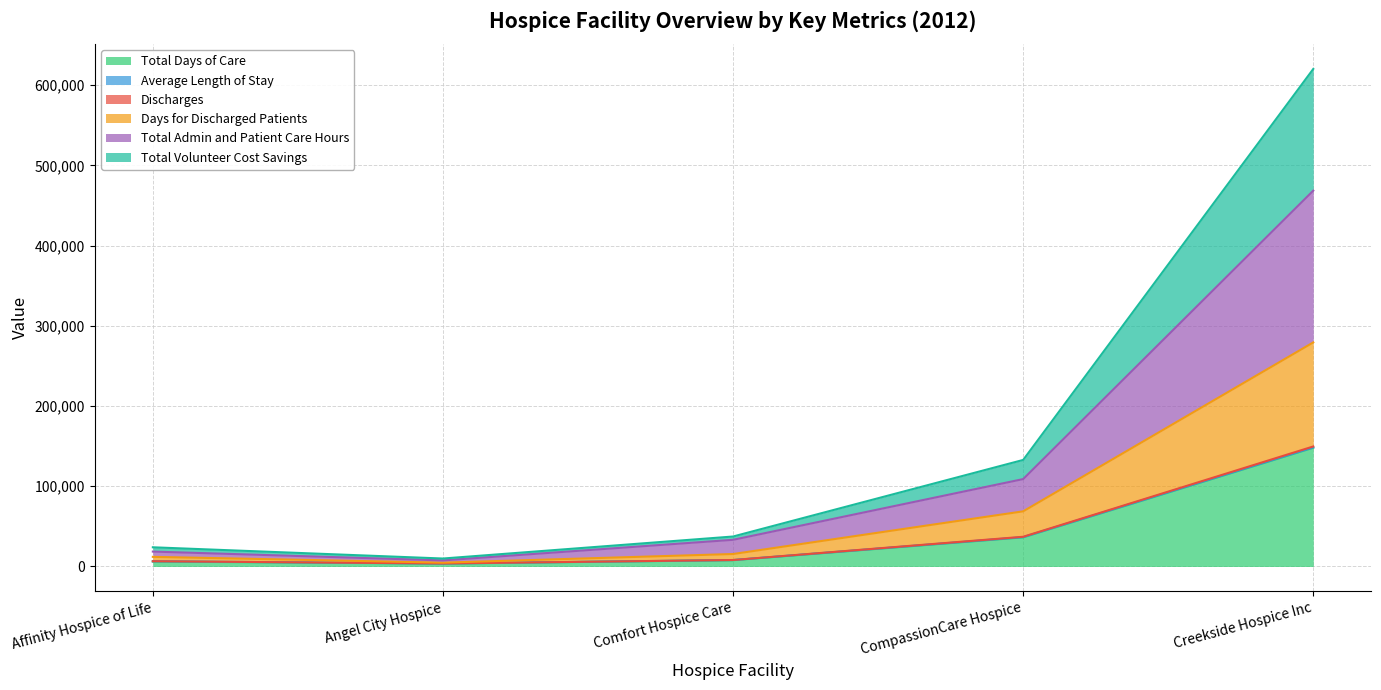

What is the maximum value for Total Days of Care?

148018